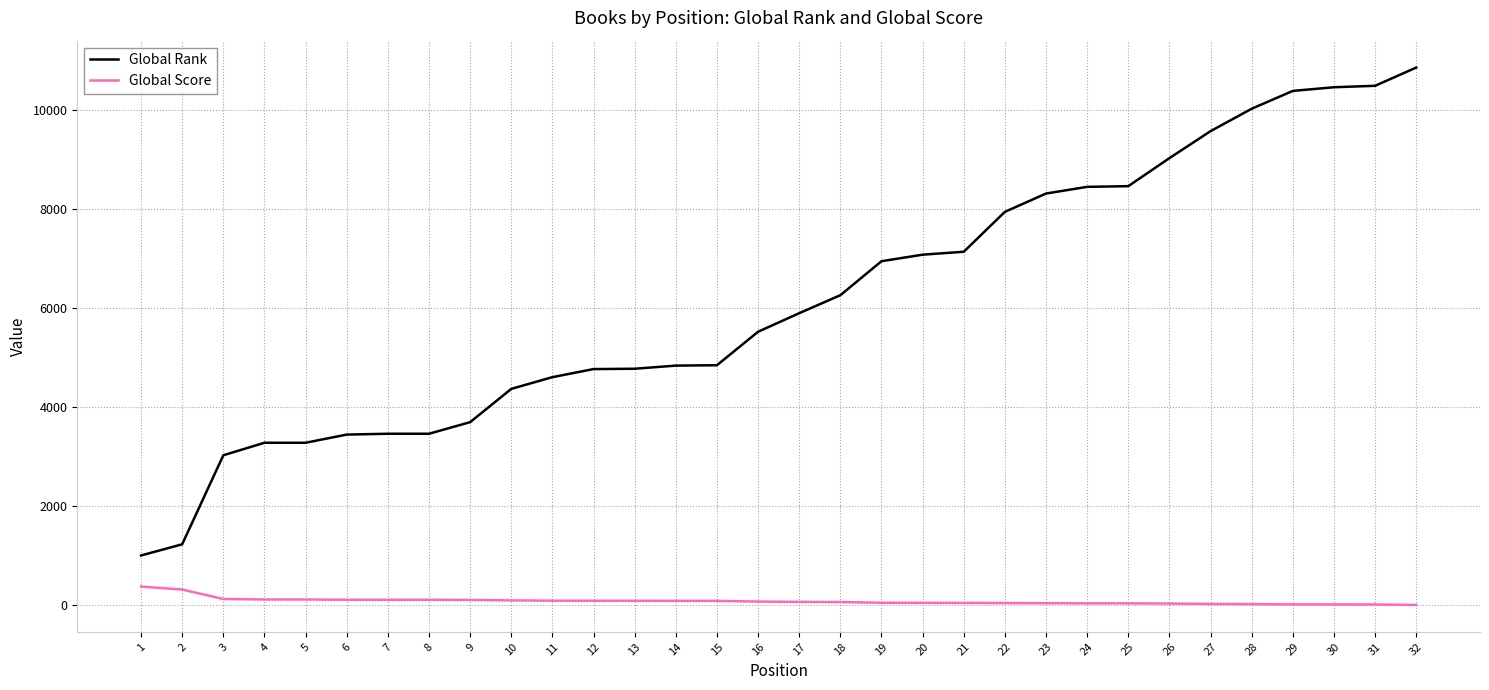

What is the difference between the maximum and second lowest values in the Global Rank series?

9630